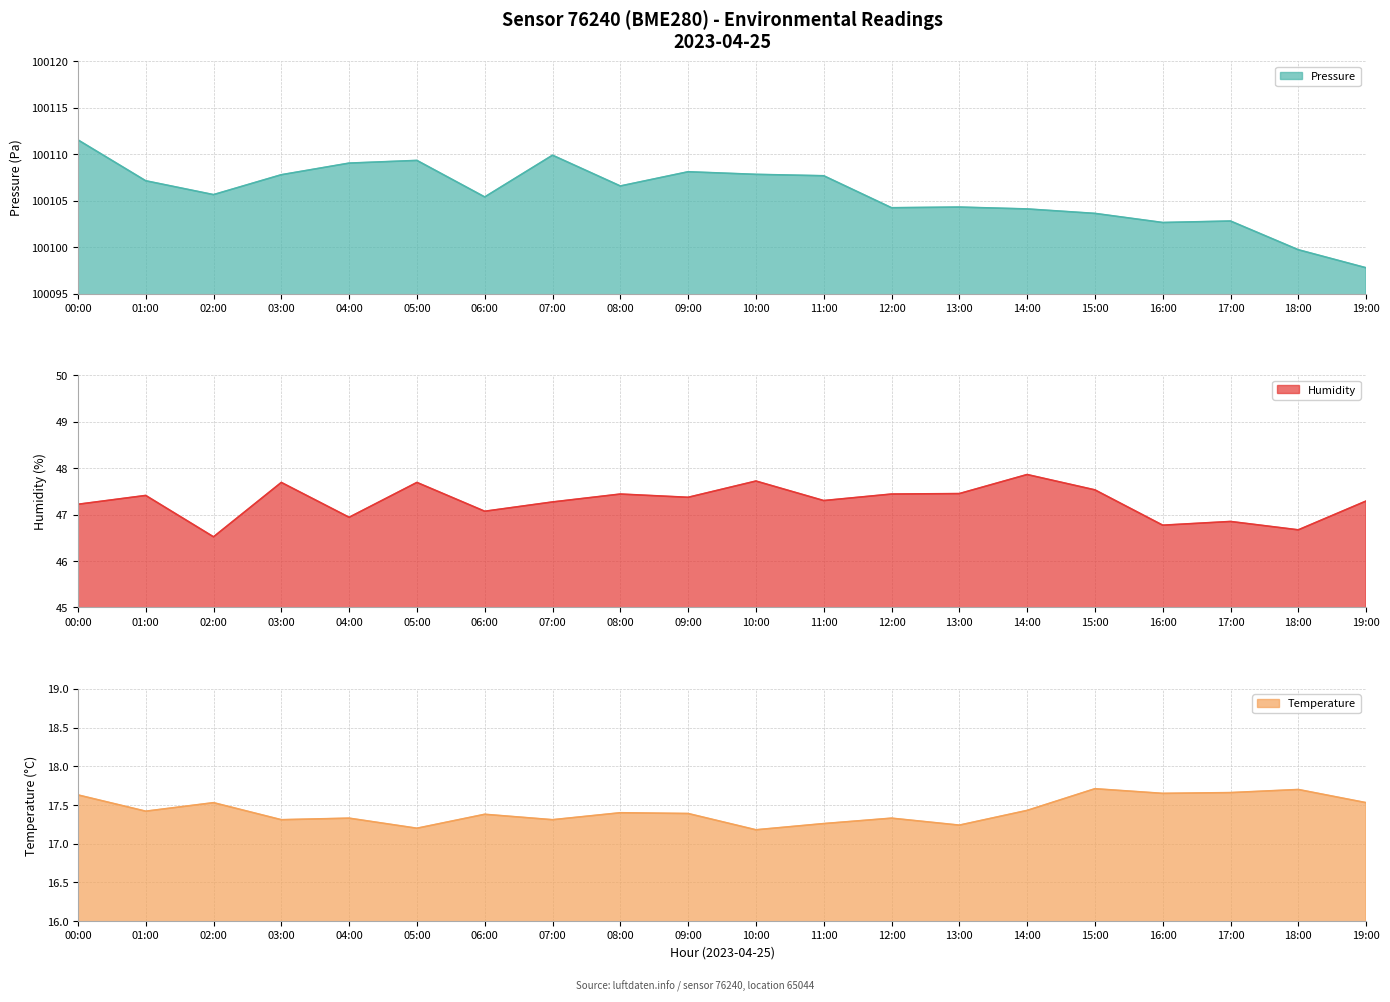

Reading left to right, transcribe all the data shown in this chart.

pressure: 100111.6	100107.1	100105.7	100107.8	100109.1	100109.3	100105.4	100109.9	100106.6	100108.1	100107.8	100107.7	100104.2	100104.3	100104.1	100103.6	100102.7	100102.8	100099.7	100097.8
humidity: 47.2	47.4	46.5	47.7	46.9	47.7	47.1	47.3	47.4	47.4	47.7	47.3	47.4	47.5	47.9	47.5	46.8	46.9	46.7	47.3
temperature: 17.6	17.4	17.5	17.3	17.3	17.2	17.4	17.3	17.4	17.4	17.2	17.3	17.3	17.2	17.4	17.7	17.6	17.7	17.7	17.5